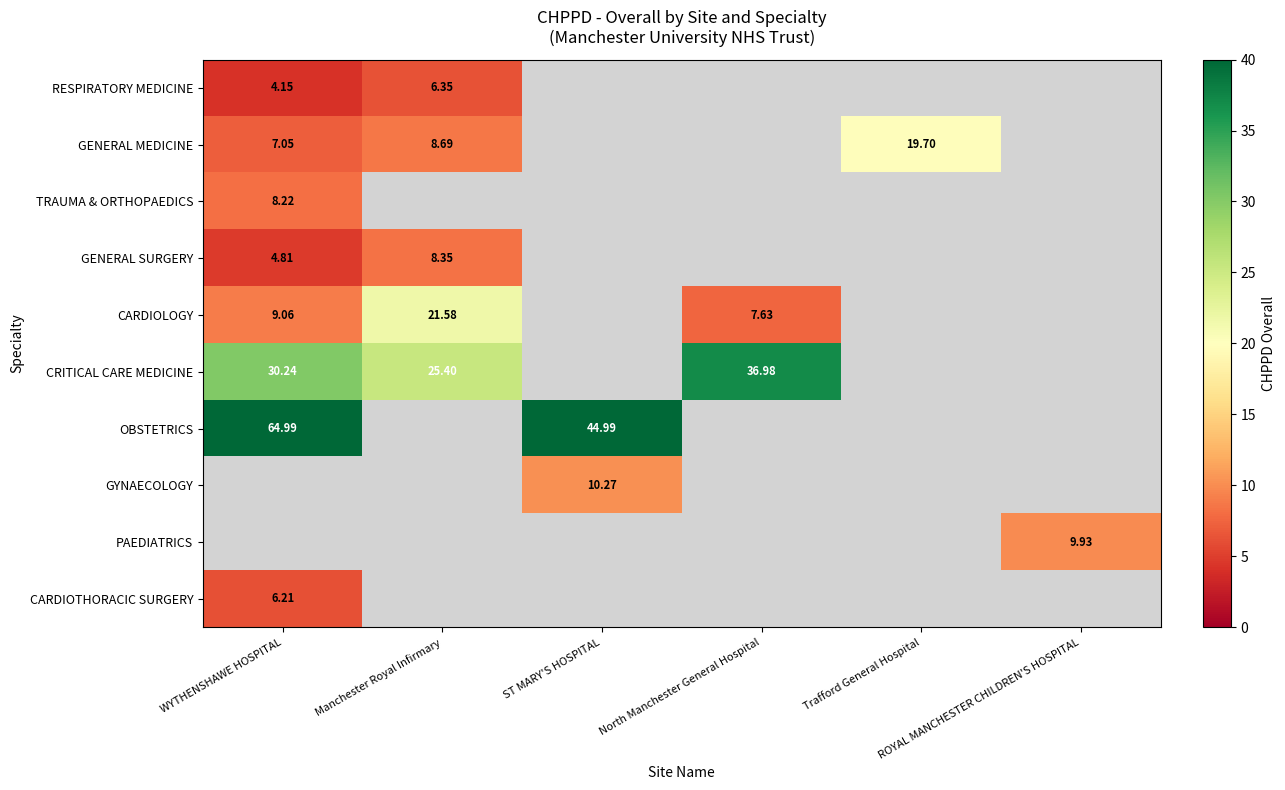

Read the TRAUMA & ORTHOPAEDICS value at WYTHENSHAWE HOSPITAL.

8.2